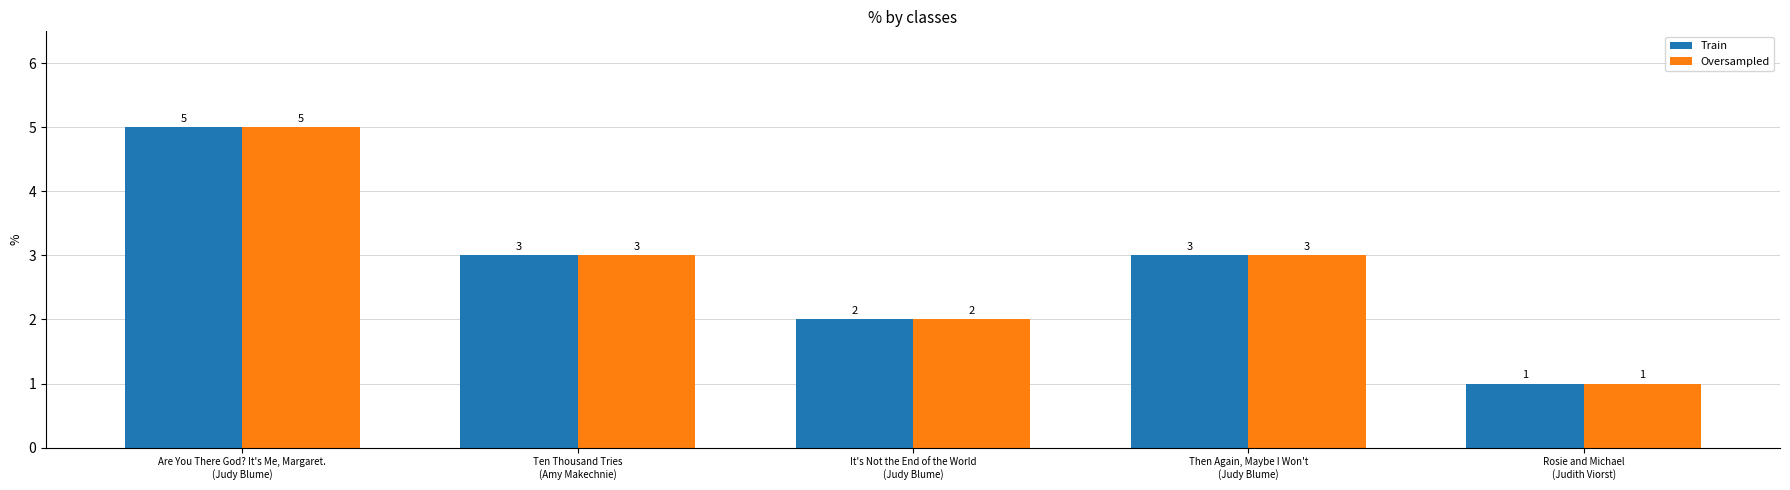

The value of Train at Are You There God? It's Me, Margaret.
(Judy Blume) is 5. True or false?

True